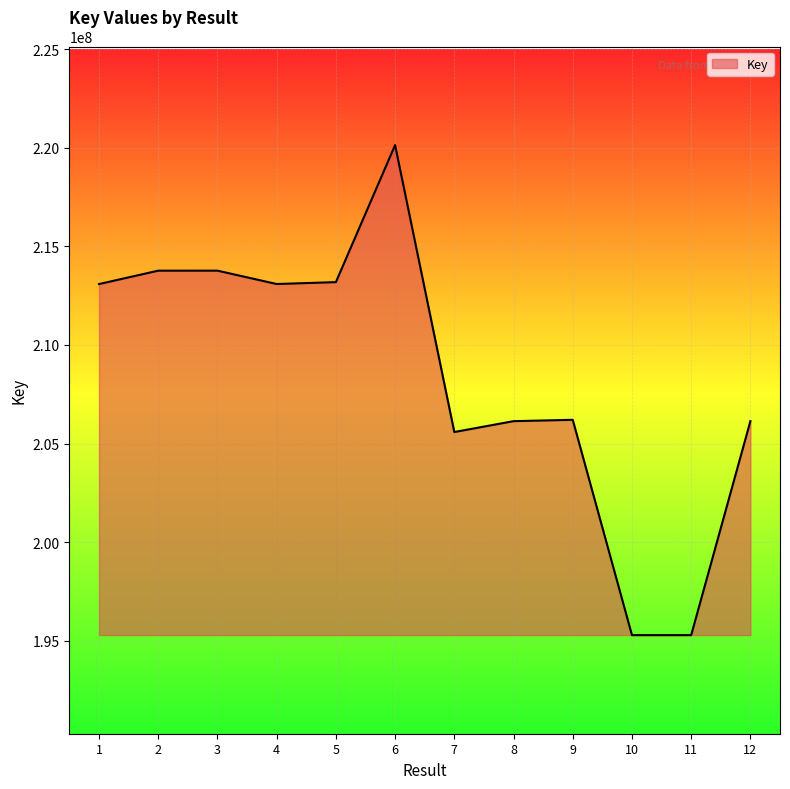

What is the difference between the maximum and minimum values?

24846166